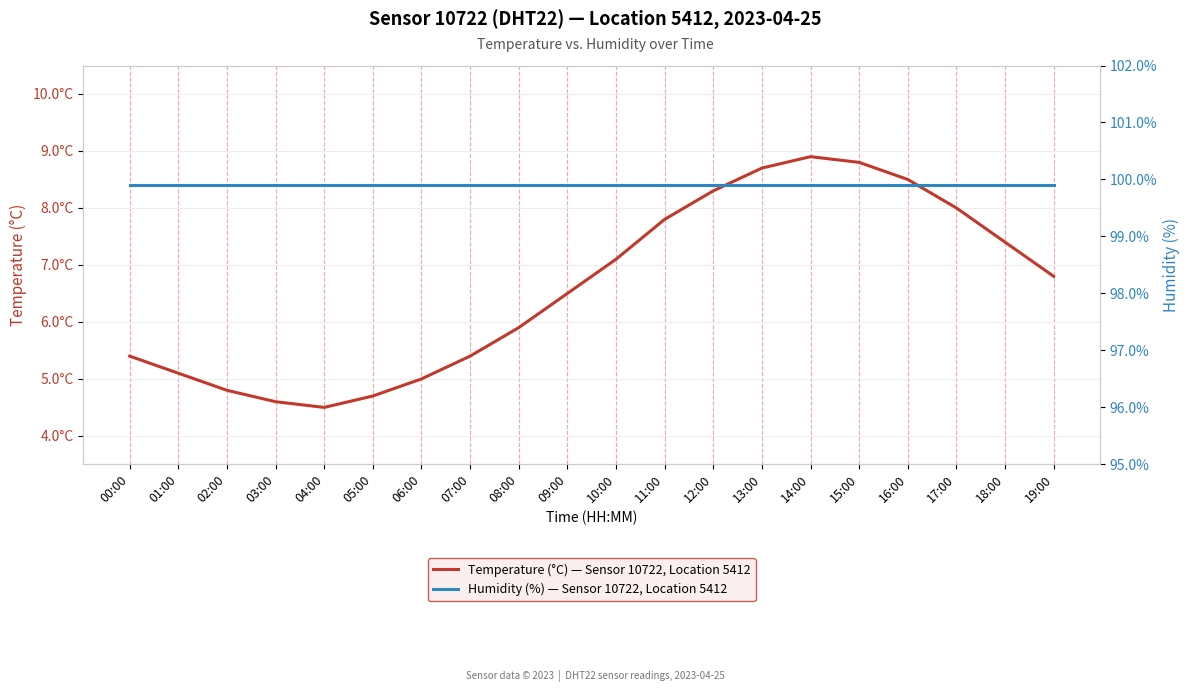

How many data points does each series have?

20